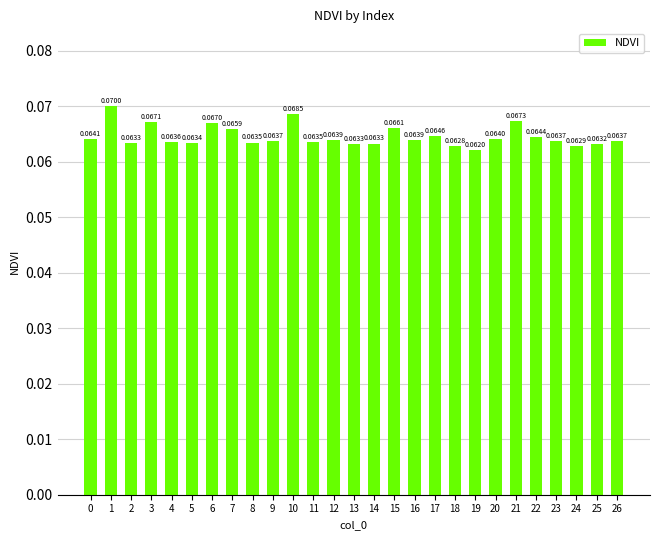

Which has a higher value, 13 or 4?

4